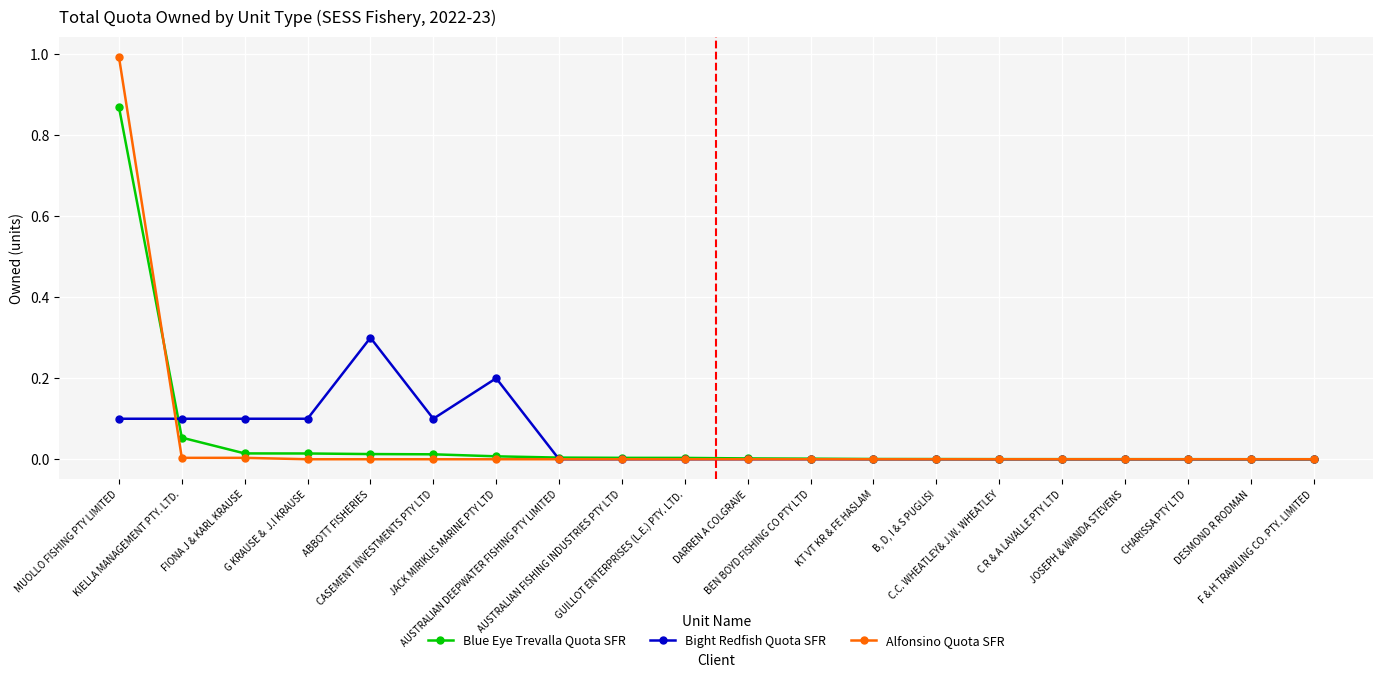

Rank the series by their maximum value, from highest to lowest.

Alfonsino Quota SFR, Blue Eye Trevalla Quota SFR, Bight Redfish Quota SFR